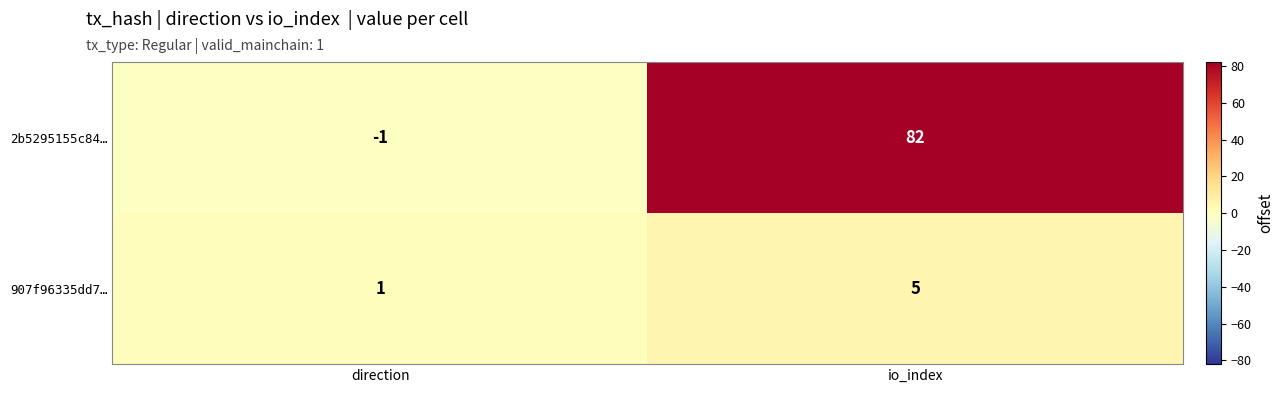

At which category is the sum across all series the highest?

io_index